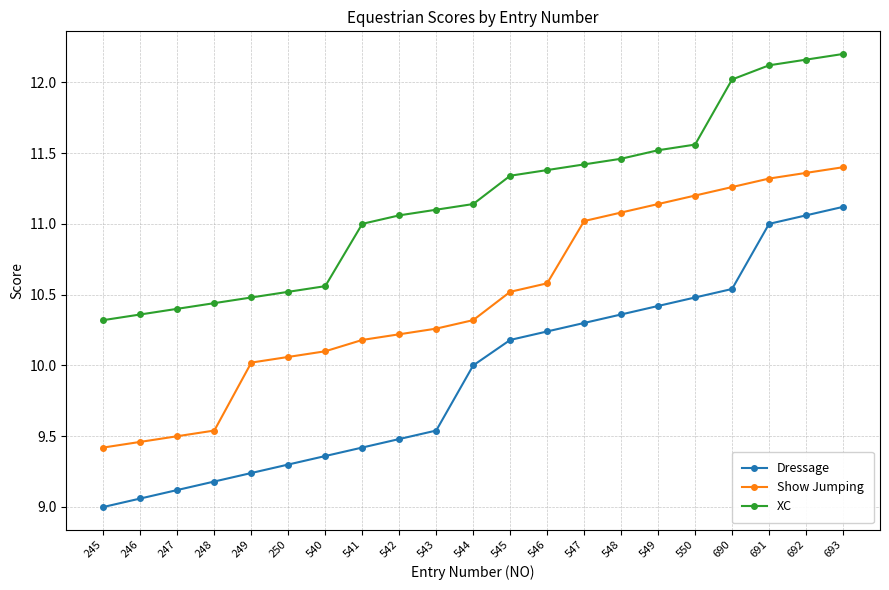

True or false: Show Jumping has more than 0 points higher than both neighbors.

False